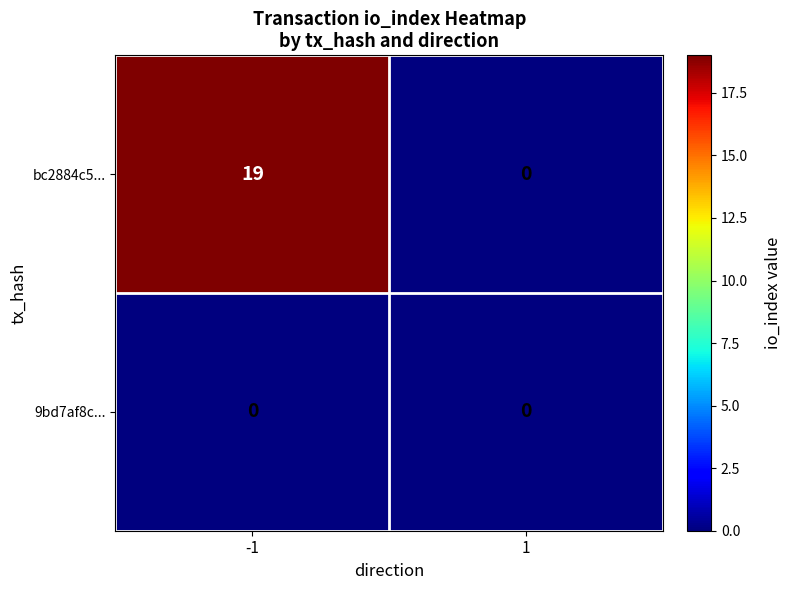

Which series has the widest spread of values?

bc2884c5...